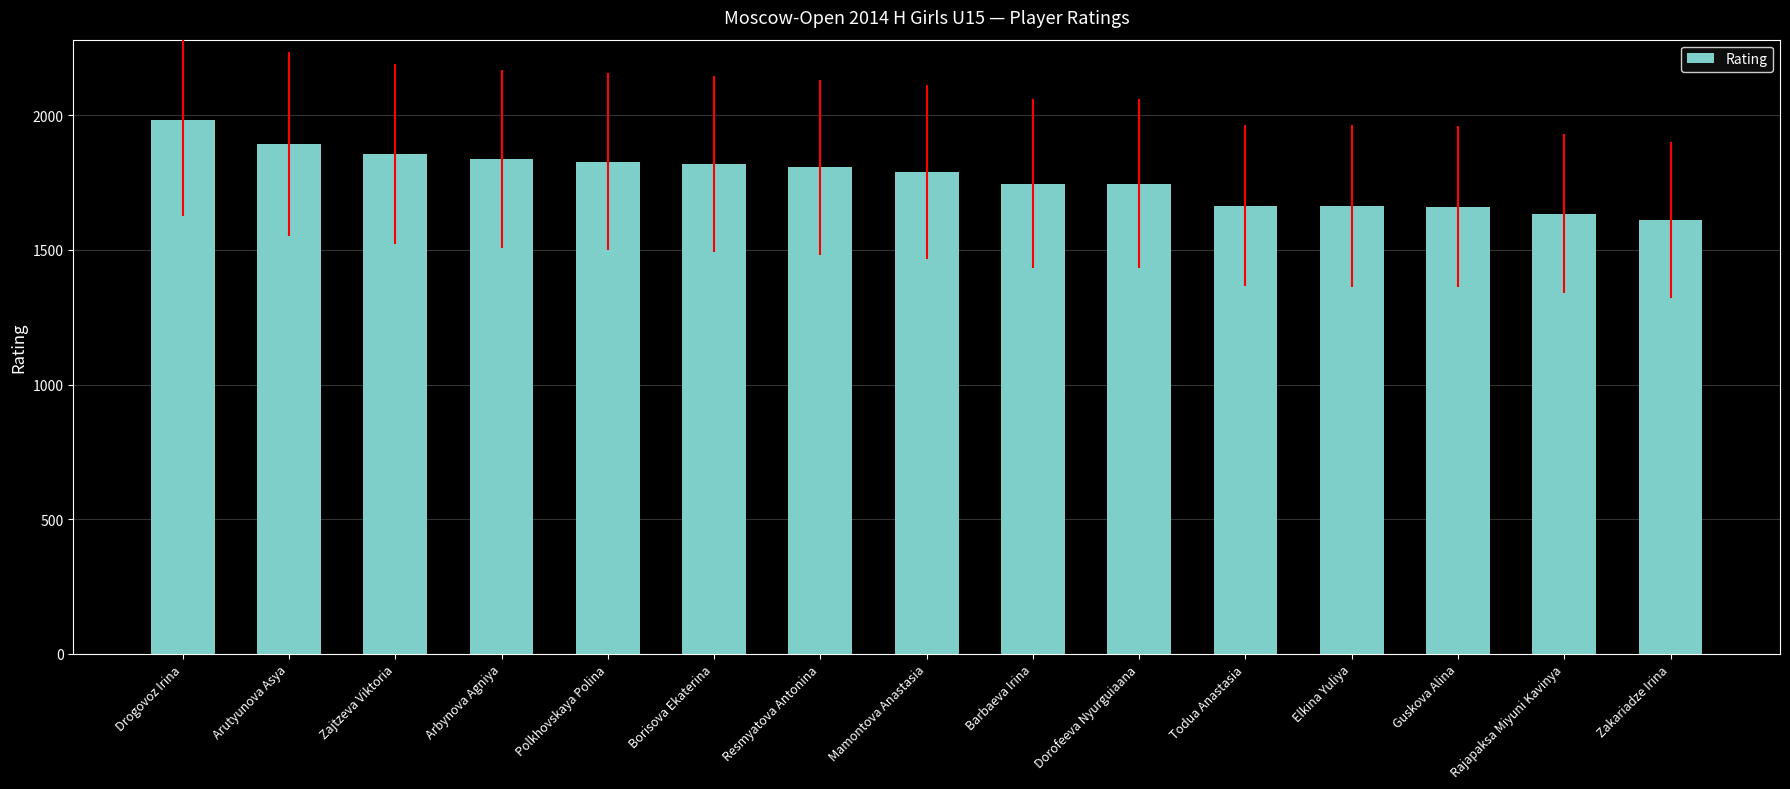

What is the change in value from Resmyatova Antonina to Barbaeva Irina?

-61